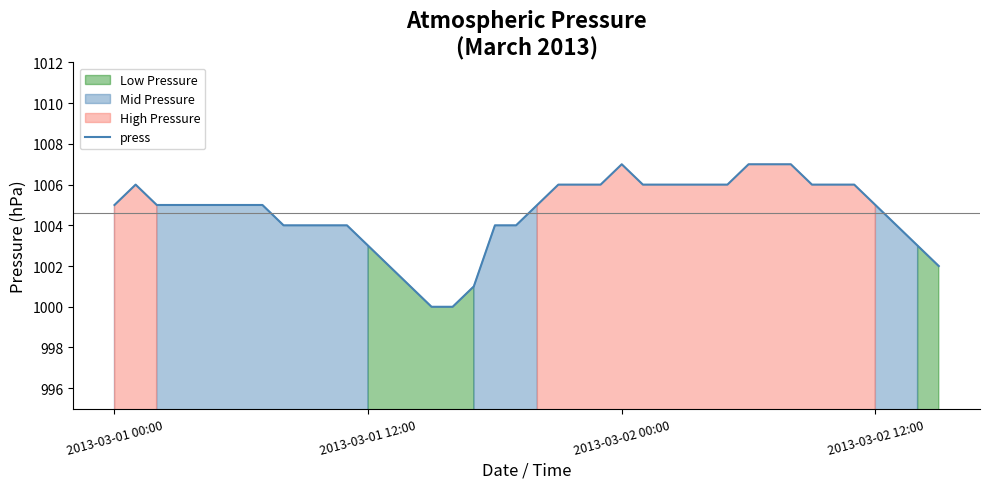

What is the greatest value displayed?

1007